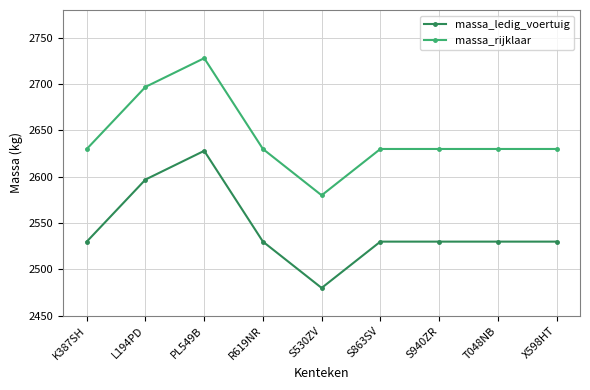

At how many categories does at least one series exceed 2507?

9